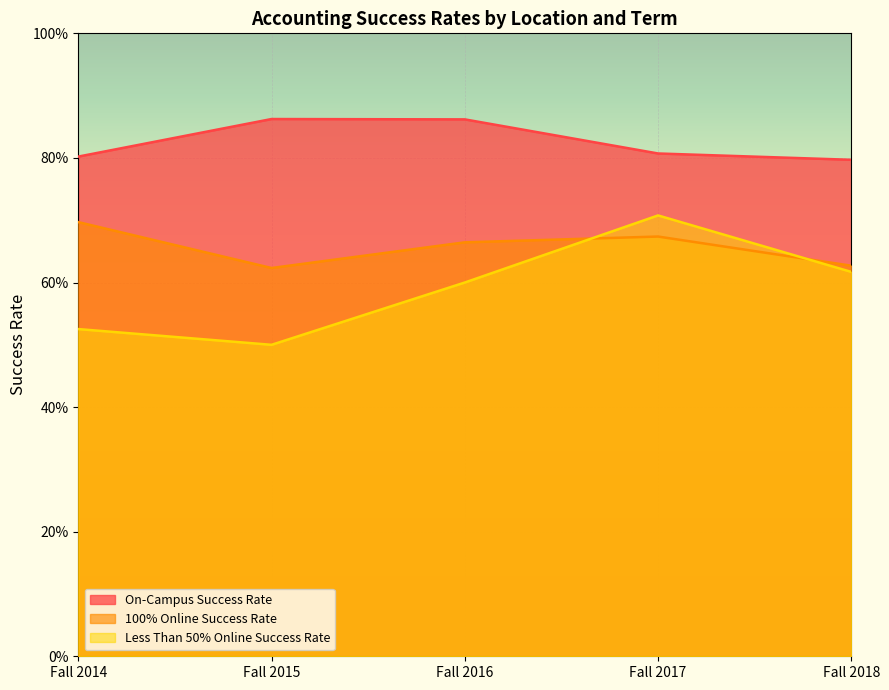

In 100% Online Success Rate, how many points are higher than both neighbors (excluding endpoints)?

1